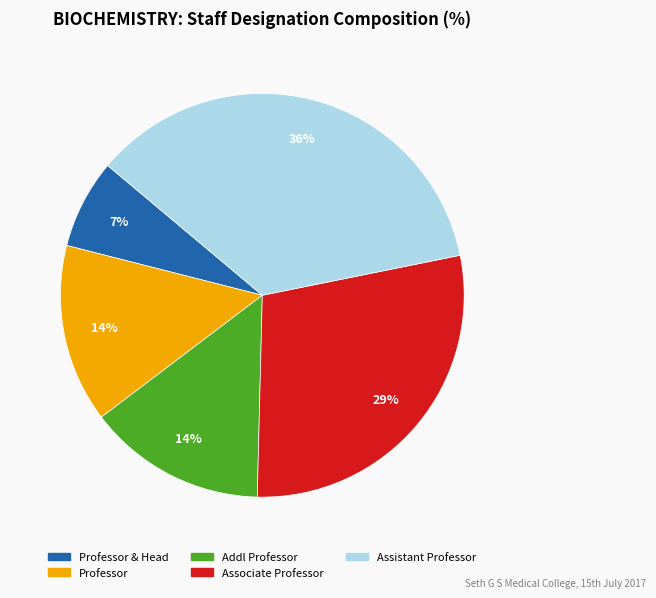

Is there a majority slice in this chart?

No